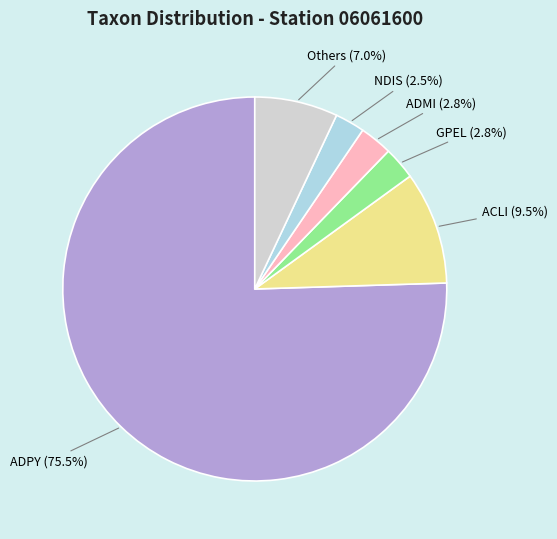

Is there any slice that represents more than half of the pie?

Yes